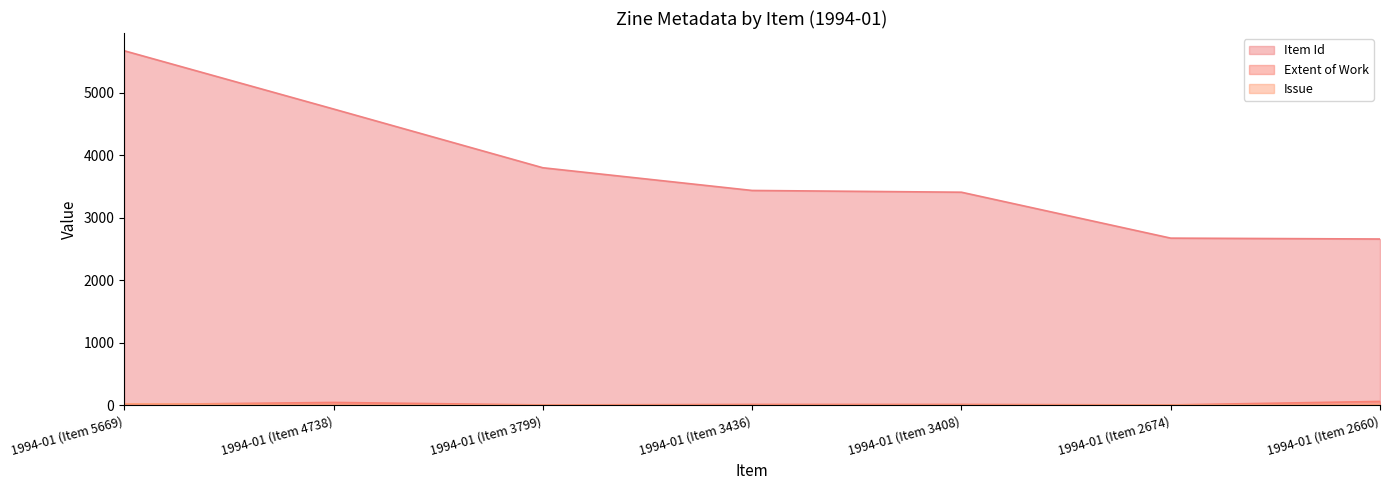

List the series in order of their peak value, highest first.

Item Id, Extent of Work, Issue